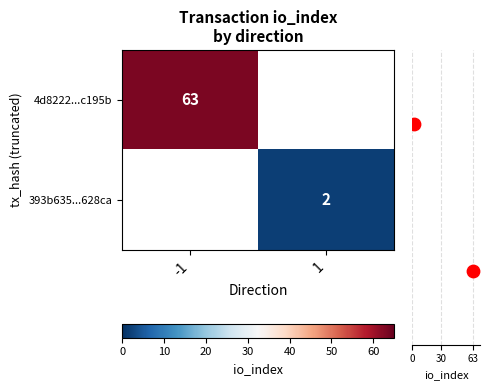

Is it true that 393b635...628ca equals 2 at 1?

True